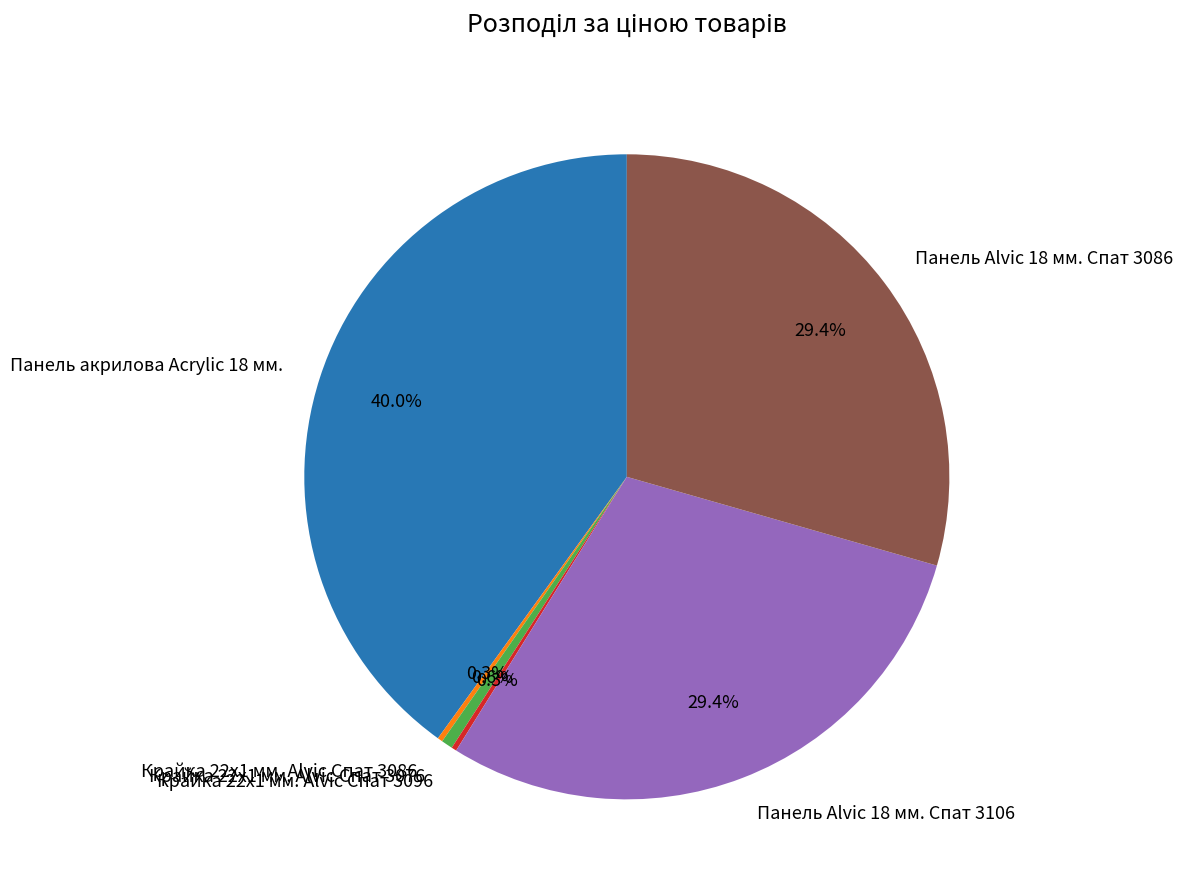

Is there a majority slice in this chart?

No